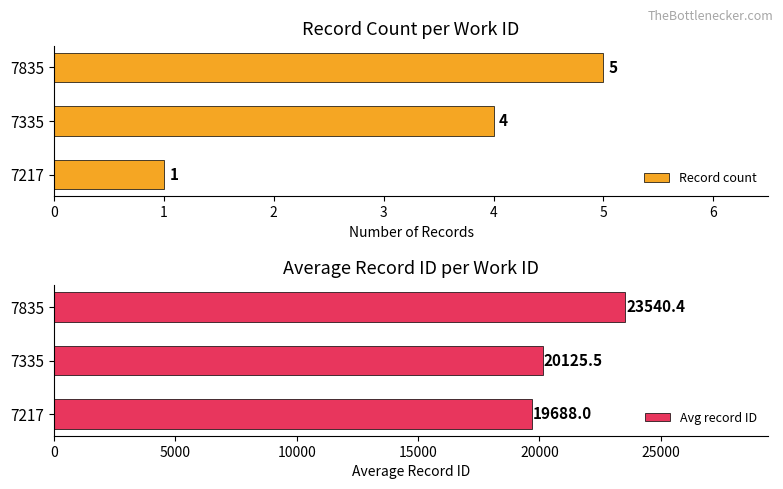

What is the greatest value displayed?

23540.4